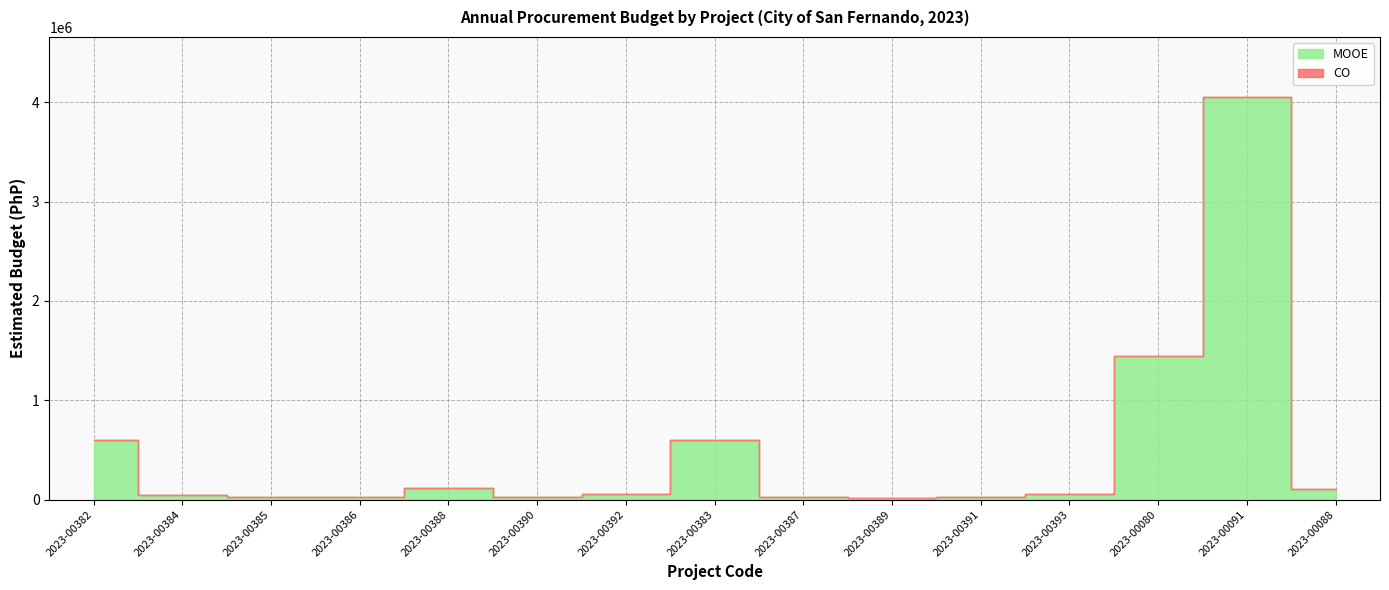

What position from the right is 2023-00080?

3